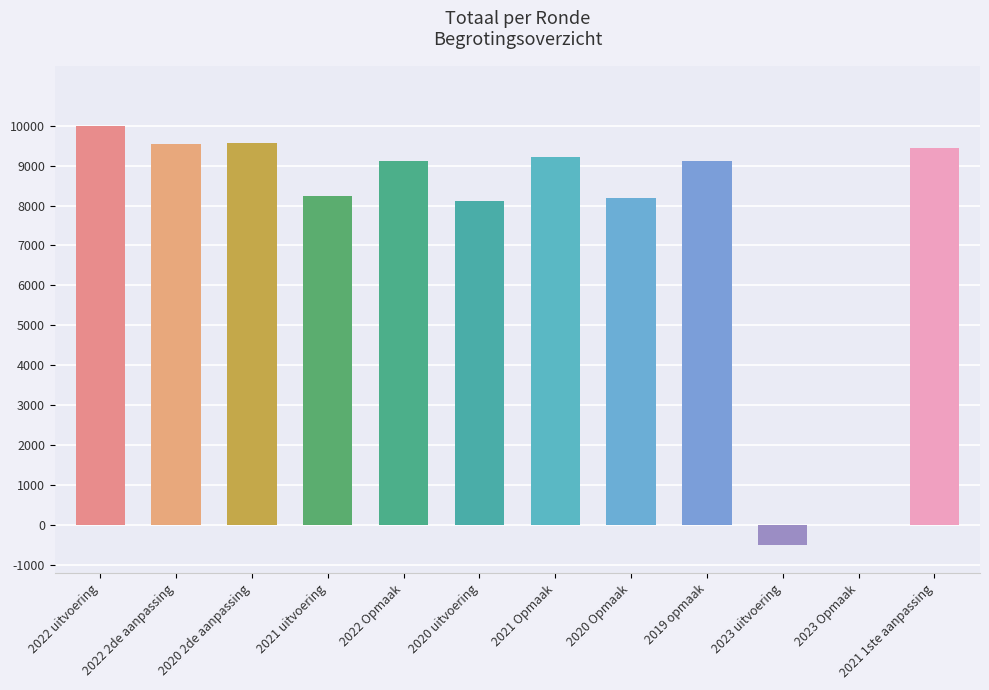

How many data points does each series have?

12